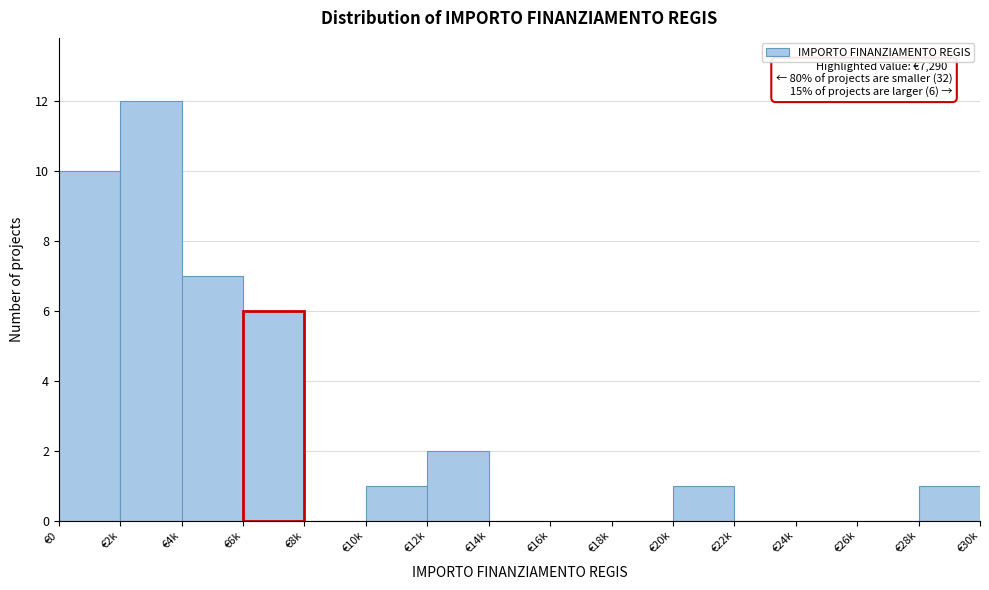

Reading left to right, what are all the values shown in this chart?

€0=10	€2k=12	€4k=7	€6k=6	€8k=0	€10k=1	€12k=2	€14k=0	€16k=0	€18k=0	€20k=1	€22k=0	€24k=0	€26k=0	€28k=1